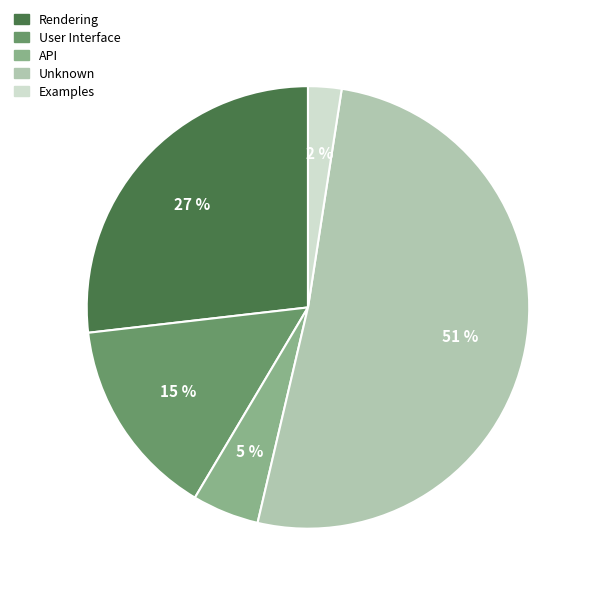

Is there any slice that represents more than half of the pie?

Yes